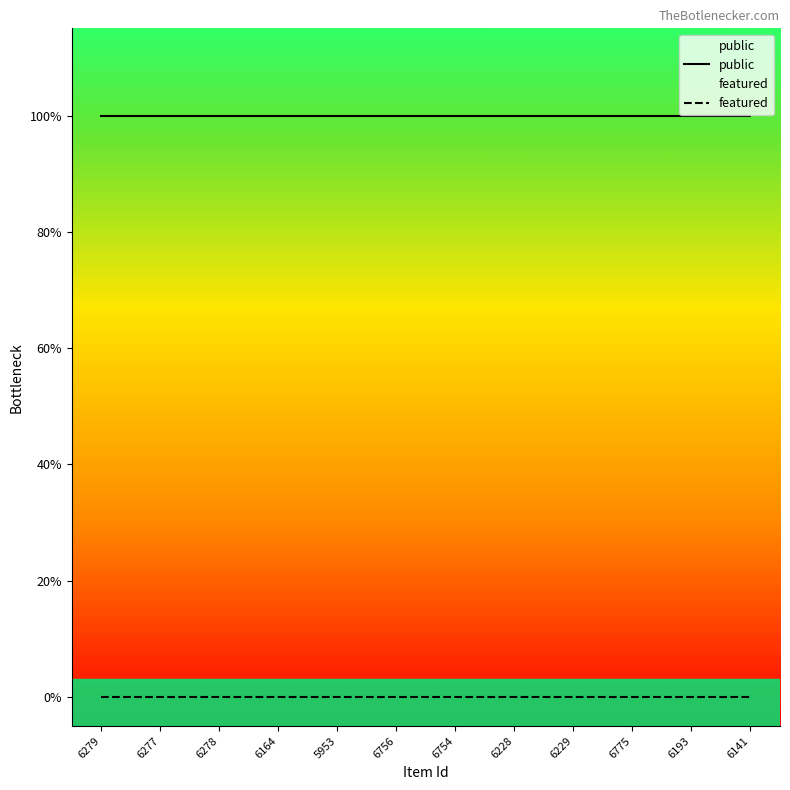

At which category does the chart reach its peak across all series?

6279